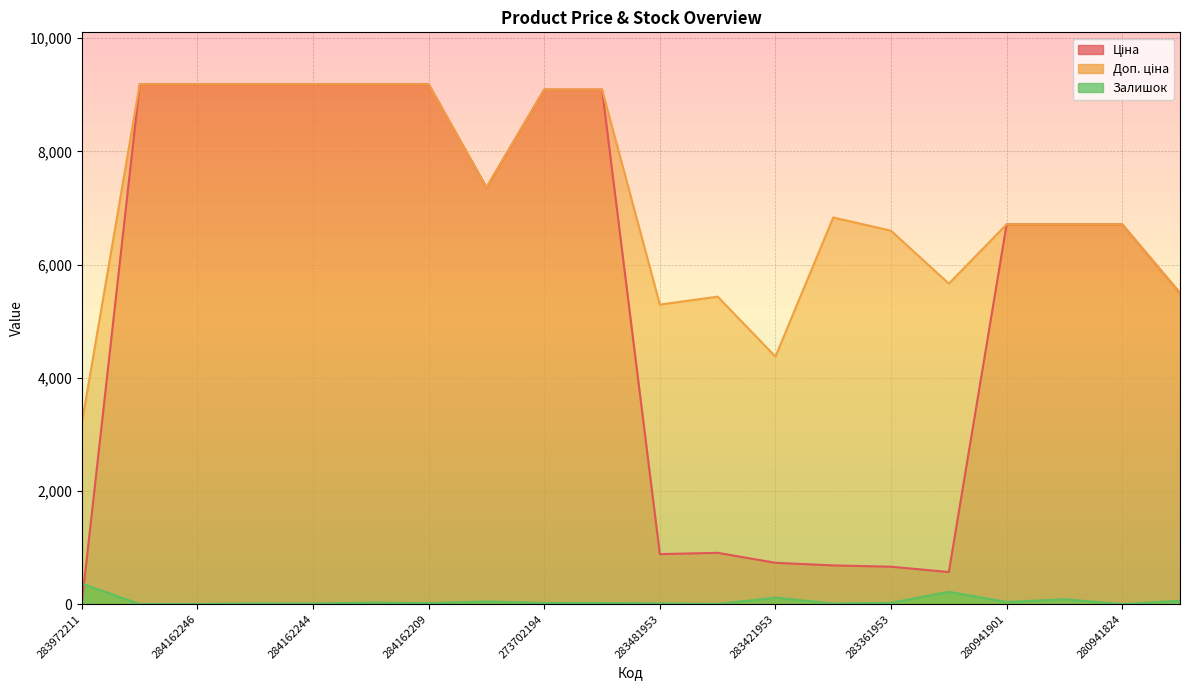

At which category is the sum across all series the highest?

284162210